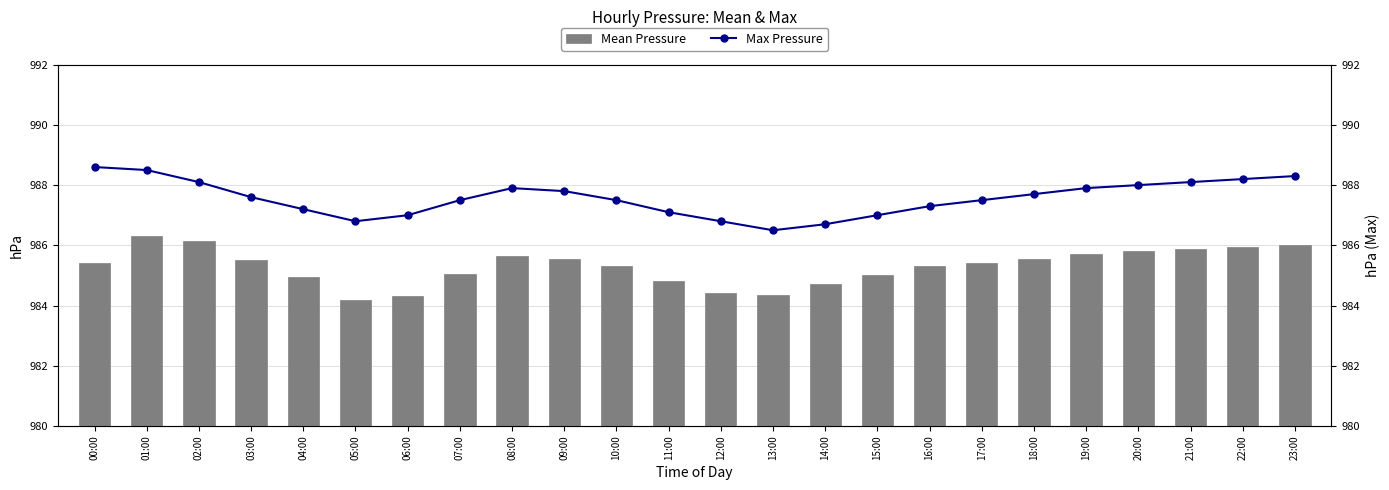

Rank the series at 05:00 from highest to lowest value.

Max Pressure, Mean Pressure